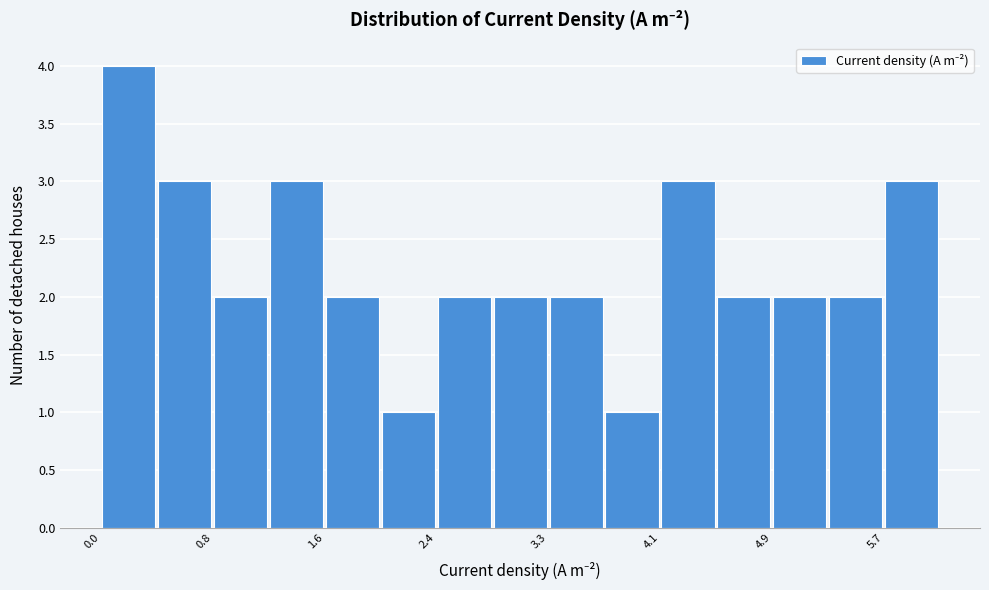

Reading left to right, list every bar in this chart as the range it spans on the x-axis followed by its height. Neither the bar edges nor the heights are printed on the chart, so give them approximately, as read against the axes.

0.0 to 0.4: 4
0.4 to 0.8: 3
0.8 to 1.2: 2
1.2 to 1.6: 3
1.6 to 2.0: 2
2.0 to 2.4: 1
2.4 to 2.9: 2
2.9 to 3.3: 2
3.3 to 3.7: 2
3.7 to 4.1: 1
4.1 to 4.5: 3
4.5 to 4.9: 2
4.9 to 5.3: 2
5.3 to 5.7: 2
5.7 to 6.1: 3